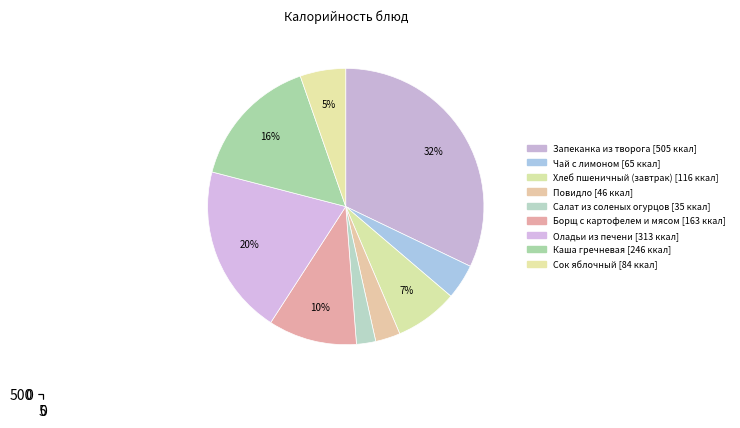

Which has a higher value, Оладьи из печени or Повидло?

Оладьи из печени